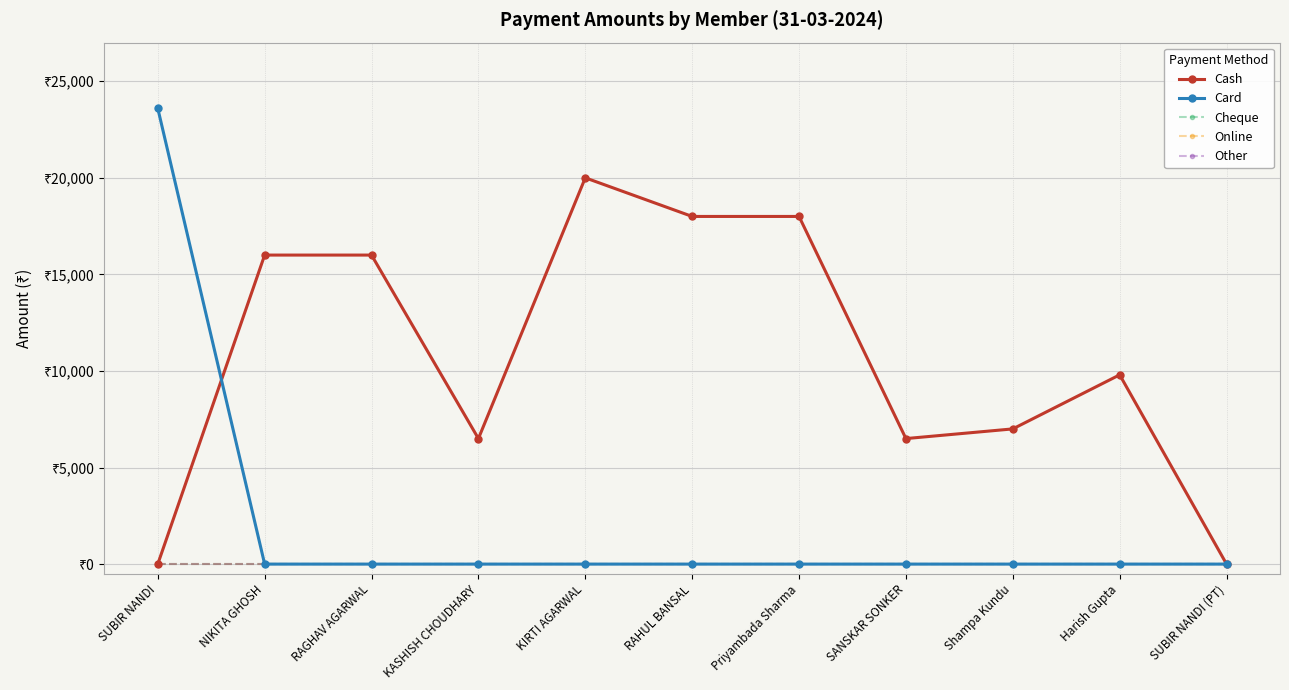

Between SUBIR NANDI and SUBIR NANDI (PT), which is larger?

SUBIR NANDI